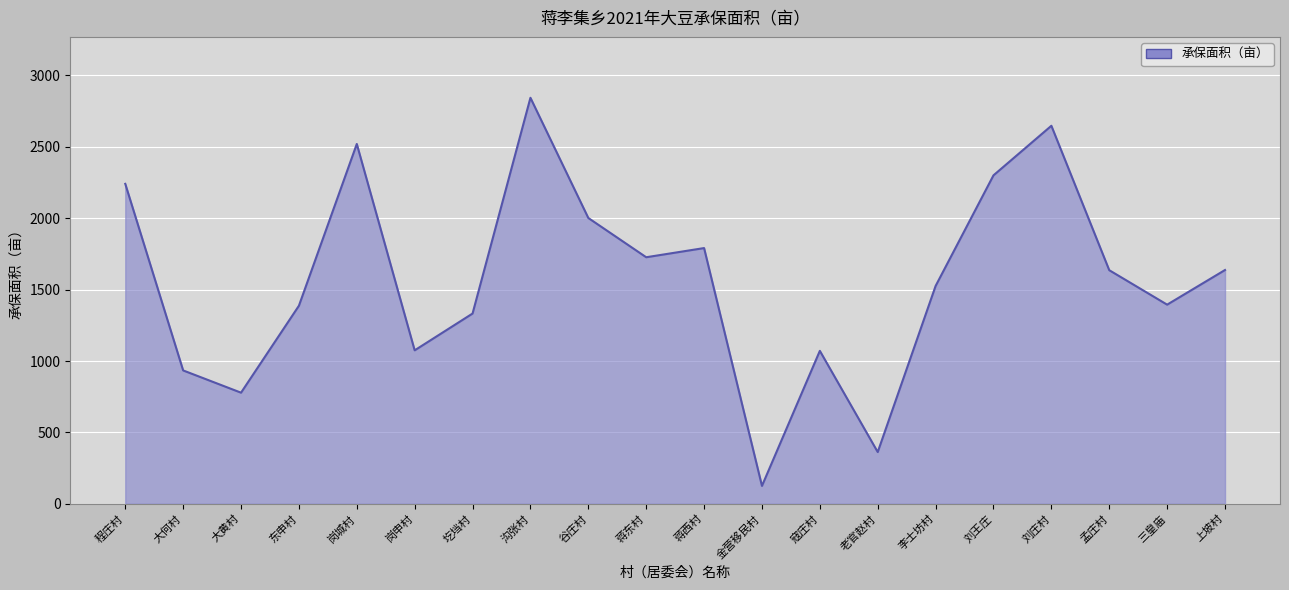

What is the difference between the second highest and second lowest values?

2285.5